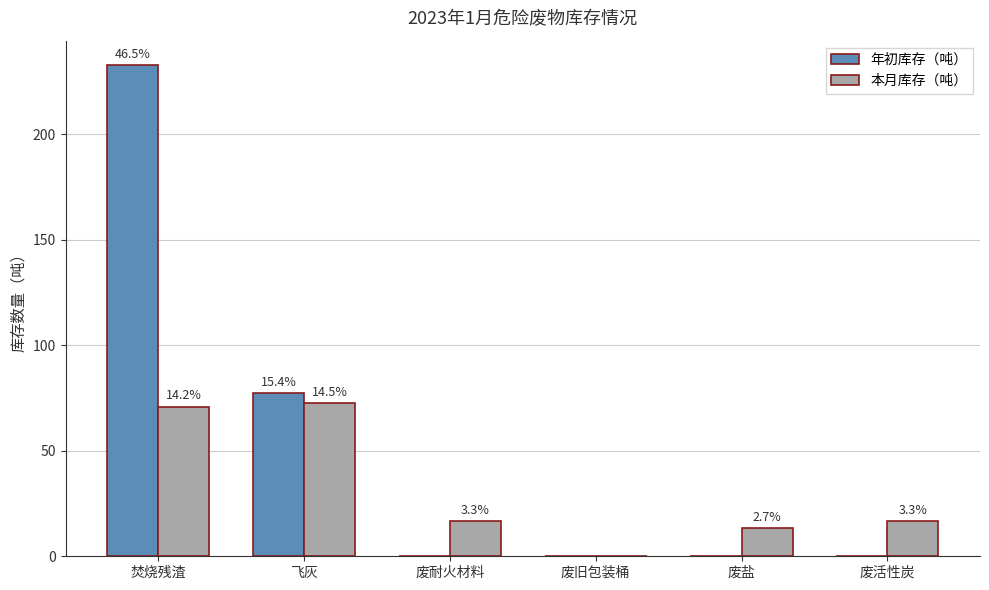

True or false: 年初库存（吨） has a value of -133.4 at 废旧包装桶.

False